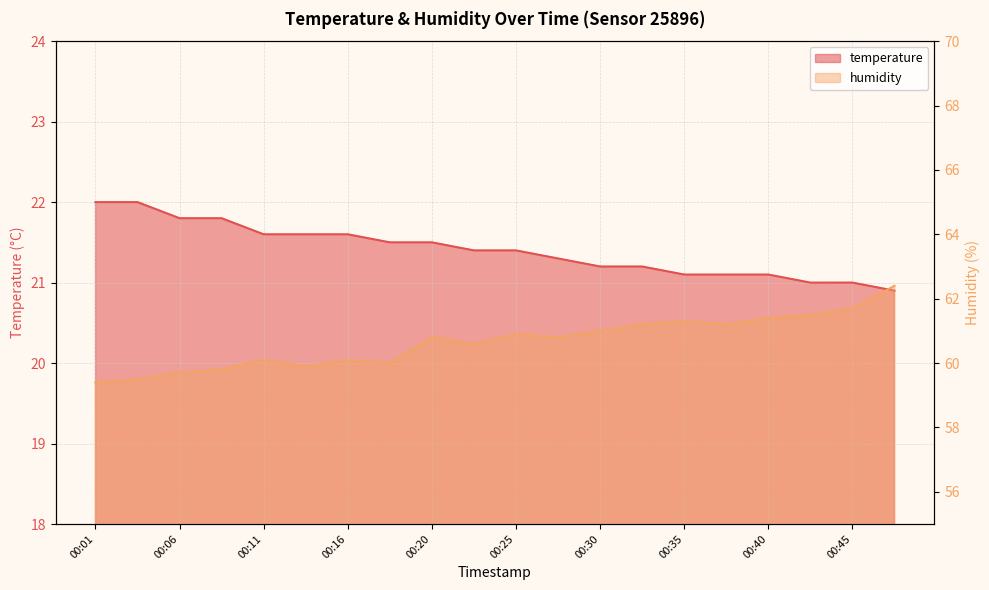

Does the chart display data point markers on the line(s)?

No